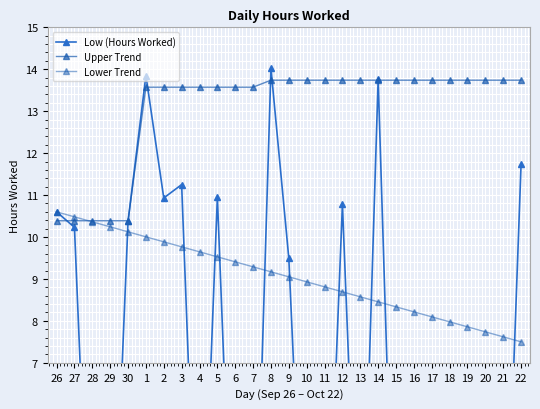

Which series has the largest range (max minus min)?

Low (Hours Worked)